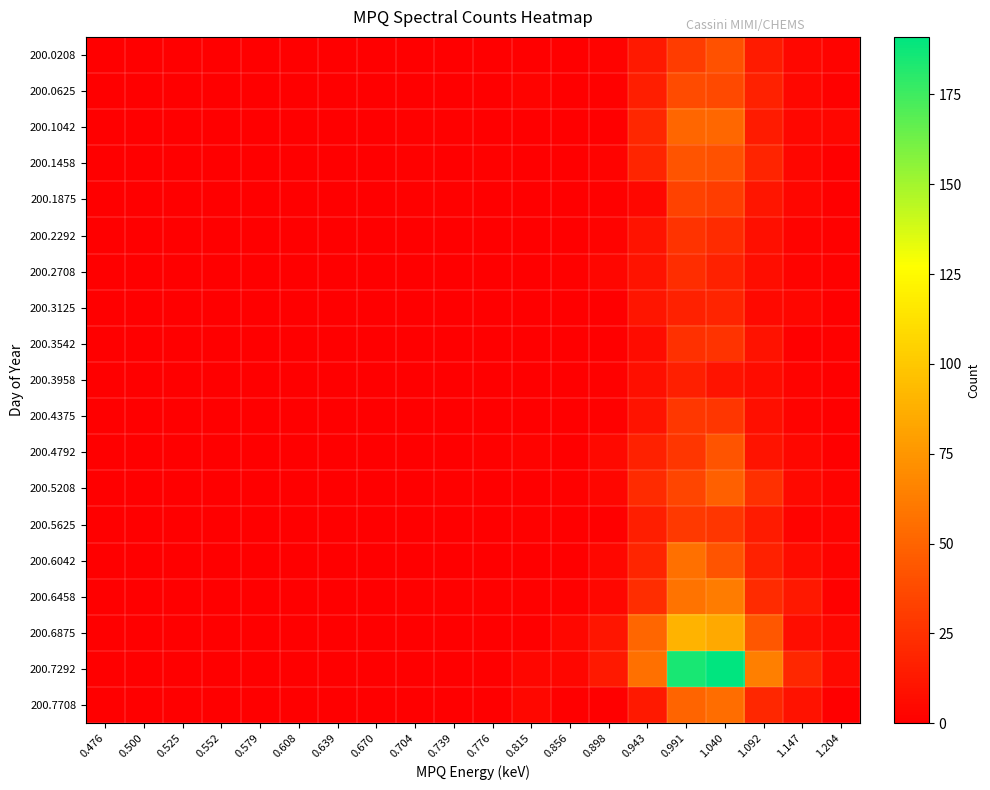

Reading right to left, transcribe all the data shown in this chart.

200.0208: 1.204=2	1.147=4	1.092=14	1.040=41	0.991=30	0.943=13	0.898=2	0.856=0	0.815=0	0.776=0	0.739=0	0.704=0	0.670=0	0.639=0	0.608=0	0.579=0	0.552=0	0.525=0	0.500=0	0.476=0
200.0625: 1.204=1	1.147=4	1.092=17	1.040=37	0.991=38	0.943=15	0.898=1	0.856=0	0.815=2	0.776=0	0.739=0	0.704=0	0.670=0	0.639=0	0.608=0	0.579=0	0.552=0	0.525=0	0.500=0	0.476=0
200.1042: 1.204=3	1.147=4	1.092=14	1.040=52	0.991=51	0.943=20	0.898=0	0.856=0	0.815=0	0.776=0	0.739=1	0.704=1	0.670=0	0.639=0	0.608=0	0.579=0	0.552=0	0.525=0	0.500=0	0.476=0
200.1458: 1.204=0	1.147=3	1.092=18	1.040=41	0.991=42	0.943=19	0.898=2	0.856=0	0.815=0	0.776=1	0.739=0	0.704=1	0.670=0	0.639=0	0.608=0	0.579=0	0.552=0	0.525=0	0.500=0	0.476=0
200.1875: 1.204=0	1.147=3	1.092=11	1.040=31	0.991=33	0.943=4	0.898=1	0.856=0	0.815=0	0.776=0	0.739=1	0.704=1	0.670=0	0.639=0	0.608=0	0.579=0	0.552=0	0.525=0	0.500=0	0.476=0
200.2292: 1.204=1	1.147=2	1.092=8	1.040=22	0.991=26	0.943=10	0.898=2	0.856=0	0.815=0	0.776=0	0.739=0	0.704=0	0.670=0	0.639=0	0.608=0	0.579=0	0.552=0	0.525=0	0.500=0	0.476=0
200.2708: 1.204=1	1.147=2	1.092=7	1.040=17	0.991=23	0.943=10	0.898=3	0.856=1	0.815=0	0.776=0	0.739=0	0.704=0	0.670=0	0.639=0	0.608=0	0.579=0	0.552=0	0.525=0	0.500=0	0.476=0
200.3125: 1.204=0	1.147=3	1.092=5	1.040=18	0.991=17	0.943=11	0.898=0	0.856=0	0.815=0	0.776=0	0.739=0	0.704=0	0.670=0	0.639=0	0.608=0	0.579=0	0.552=0	0.525=0	0.500=0	0.476=0
200.3542: 1.204=1	1.147=0	1.092=9	1.040=26	0.991=24	0.943=6	0.898=0	0.856=0	0.815=0	0.776=0	0.739=0	0.704=0	0.670=0	0.639=0	0.608=0	0.579=0	0.552=0	0.525=0	0.500=0	0.476=0
200.3958: 1.204=0	1.147=2	1.092=6	1.040=10	0.991=16	0.943=8	0.898=1	0.856=0	0.815=0	0.776=0	0.739=0	0.704=0	0.670=0	0.639=0	0.608=0	0.579=0	0.552=0	0.525=0	0.500=0	0.476=0
200.4375: 1.204=0	1.147=2	1.092=8	1.040=27	0.991=28	0.943=10	0.898=1	0.856=0	0.815=0	0.776=0	0.739=0	0.704=0	0.670=0	0.639=0	0.608=0	0.579=0	0.552=0	0.525=0	0.500=0	0.476=0
200.4792: 1.204=0	1.147=4	1.092=10	1.040=42	0.991=27	0.943=17	0.898=5	0.856=0	0.815=2	0.776=1	0.739=0	0.704=0	0.670=0	0.639=0	0.608=0	0.579=0	0.552=0	0.525=0	0.500=0	0.476=0
200.5208: 1.204=2	1.147=5	1.092=24	1.040=48	0.991=35	0.943=22	0.898=3	0.856=1	0.815=0	0.776=0	0.739=1	0.704=0	0.670=0	0.639=0	0.608=0	0.579=0	0.552=0	0.525=0	0.500=0	0.476=0
200.5625: 1.204=2	1.147=2	1.092=14	1.040=27	0.991=29	0.943=15	0.898=0	0.856=0	0.815=1	0.776=0	0.739=0	0.704=0	0.670=0	0.639=0	0.608=0	0.579=0	0.552=0	0.525=0	0.500=0	0.476=0
200.6042: 1.204=2	1.147=6	1.092=17	1.040=42	0.991=56	0.943=19	0.898=4	0.856=0	0.815=0	0.776=0	0.739=0	0.704=0	0.670=0	0.639=0	0.608=0	0.579=0	0.552=0	0.525=0	0.500=0	0.476=0
200.6458: 1.204=1	1.147=12	1.092=22	1.040=62	0.991=58	0.943=23	0.898=4	0.856=1	0.815=1	0.776=1	0.739=1	0.704=1	0.670=0	0.639=0	0.608=0	0.579=0	0.552=0	0.525=0	0.500=0	0.476=0
200.6875: 1.204=3	1.147=7	1.092=44	1.040=85	0.991=90	0.943=51	0.898=11	0.856=4	0.815=0	0.776=0	0.739=0	0.704=0	0.670=0	0.639=0	0.608=0	0.579=0	0.552=0	0.525=0	0.500=0	0.476=0
200.7292: 1.204=5	1.147=20	1.092=64	1.040=191	0.991=185	0.943=56	0.898=13	0.856=3	0.815=3	0.776=0	0.739=0	0.704=0	0.670=0	0.639=0	0.608=0	0.579=0	0.552=0	0.525=0	0.500=0	0.476=0
200.7708: 1.204=0	1.147=9	1.092=20	1.040=55	0.991=50	0.943=13	0.898=0	0.856=0	0.815=4	0.776=0	0.739=0	0.704=0	0.670=0	0.639=0	0.608=0	0.579=0	0.552=0	0.525=0	0.500=0	0.476=0